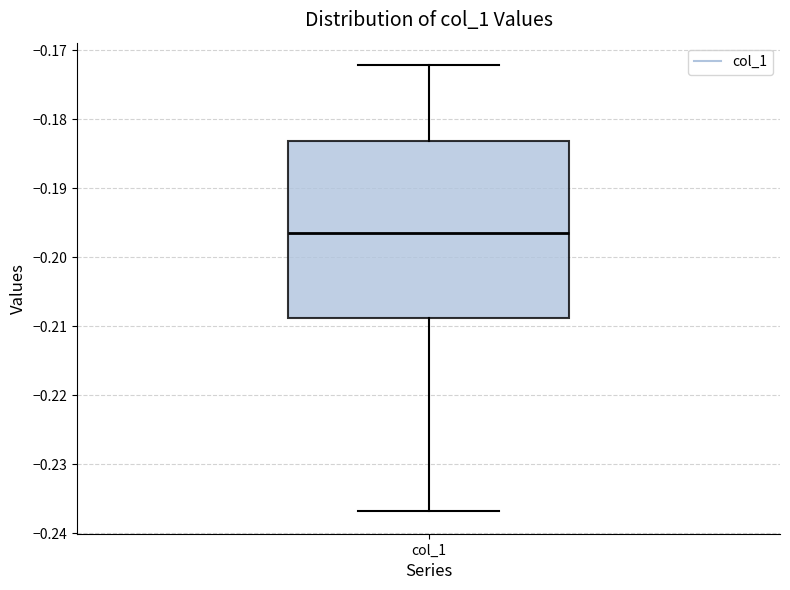

Read this box plot against the y-axis: the position of the median line, the range covered by the box, and the ends of both whiskers. The values are not printed on the chart, so give them approximately, as read against the axis.

median -0.197, box -0.209 to -0.183, whiskers -0.237 to -0.172